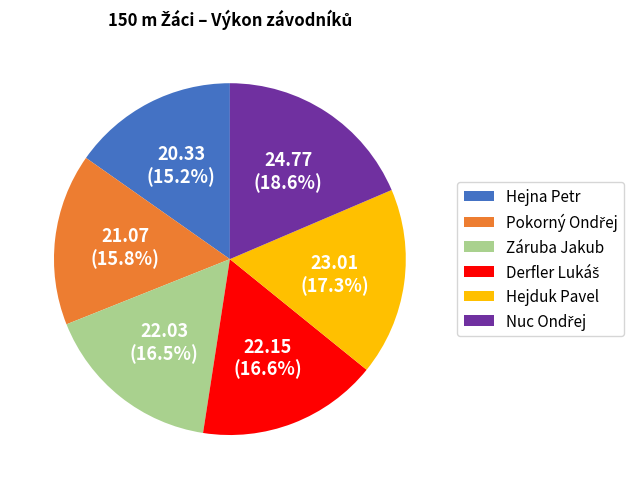

Count the number of slices in the pie.

6